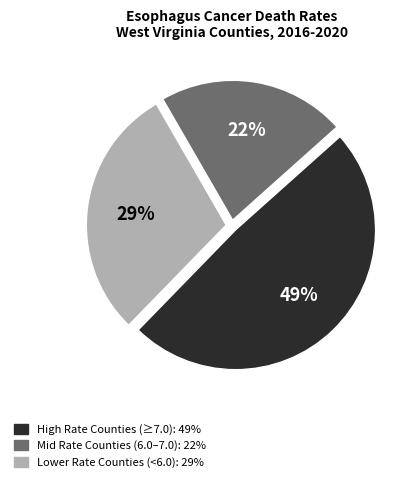

How many segments does this pie chart have?

3